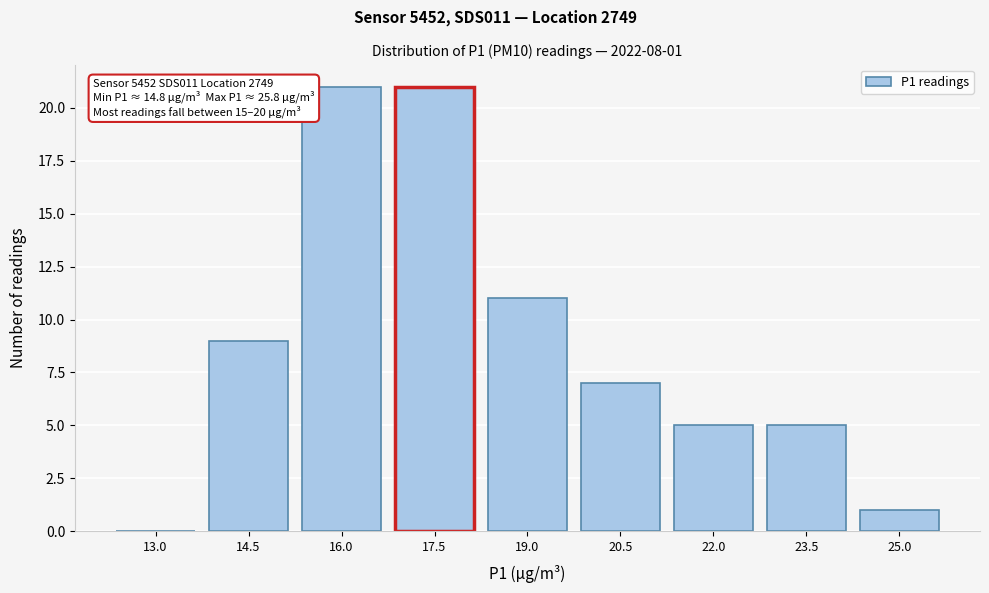

Reading right to left, list all the values displayed in this chart.

25.0=1	23.5=5	22.0=5	20.5=7	19.0=11	17.5=21	16.0=21	14.5=9	13.0=0